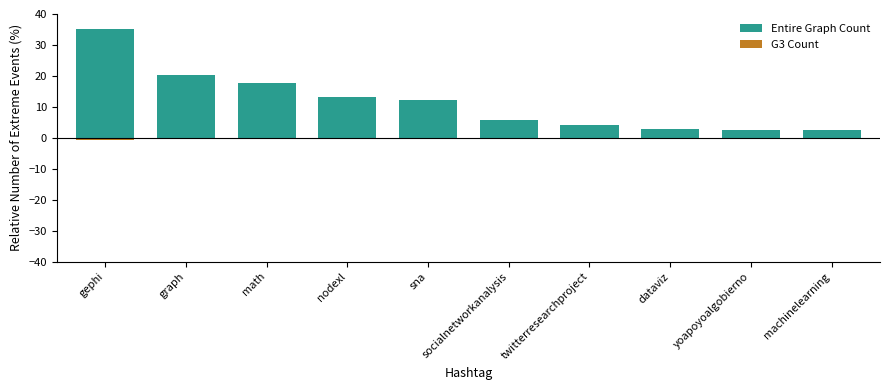

Is it true that G3 Count equals 0.4 at socialnetworkanalysis?

False